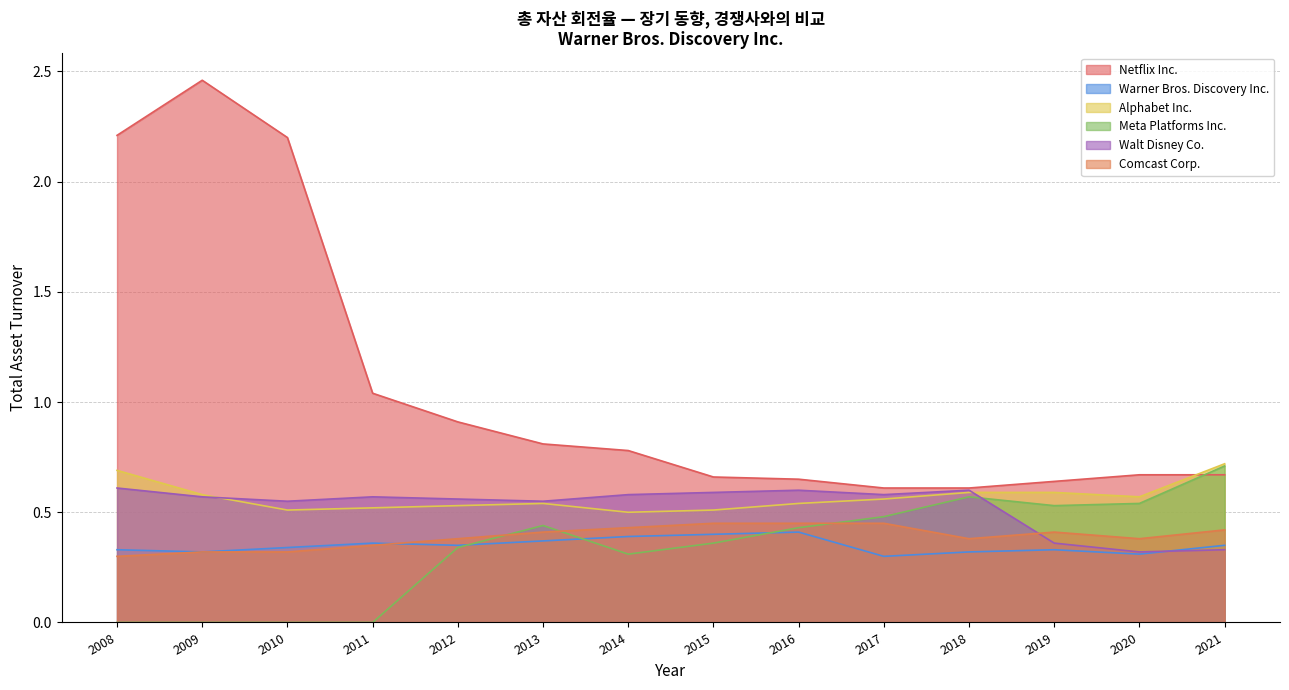

What is the total value across all series at 2020?

2.8